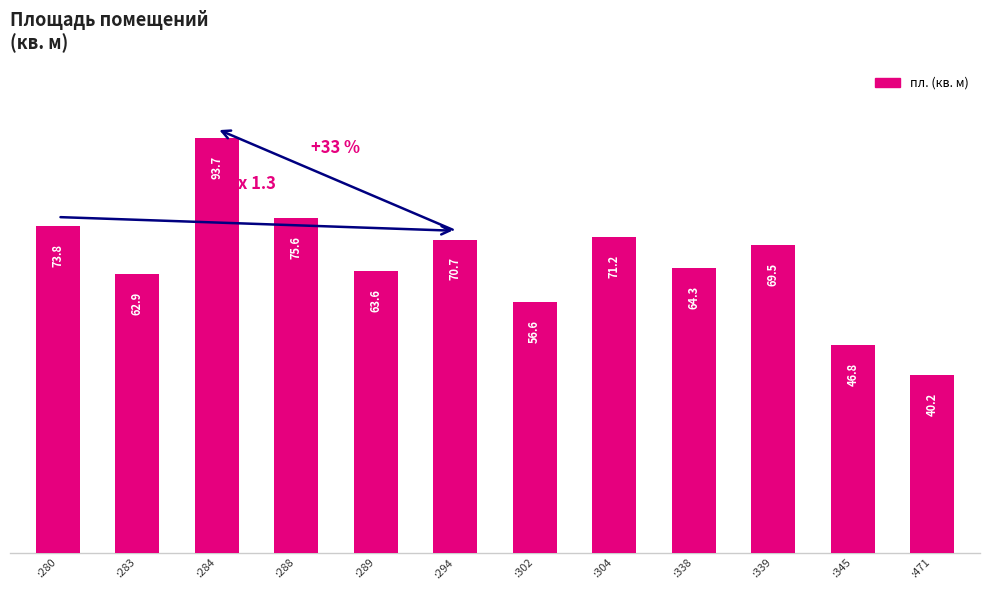

What is the value of the 3rd bar from the left?

93.7